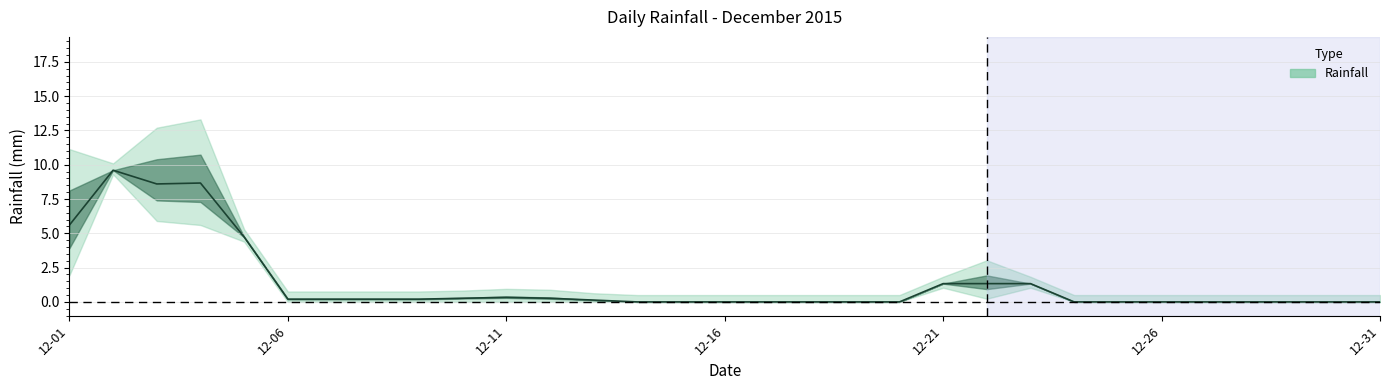

What is the difference between the values at 2015-12-04 and 2015-12-01?

3.0